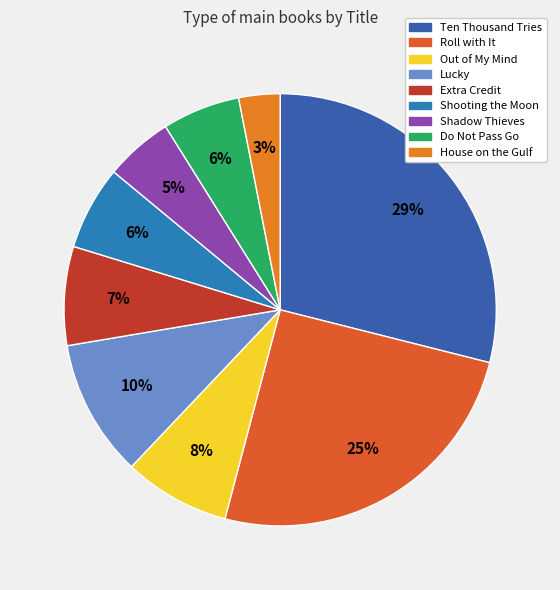

To the nearest percent, what is the difference between the largest and smallest slice percentages?

26%